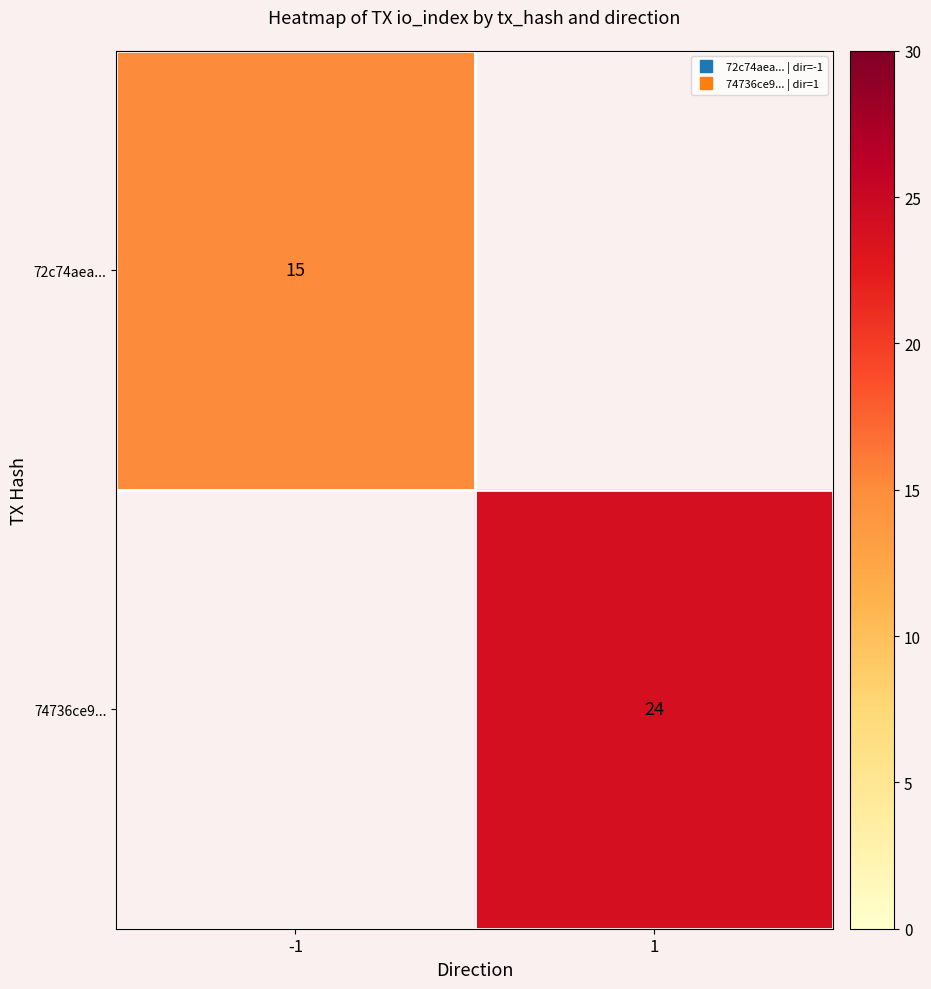

What is the smallest value displayed?

15.0